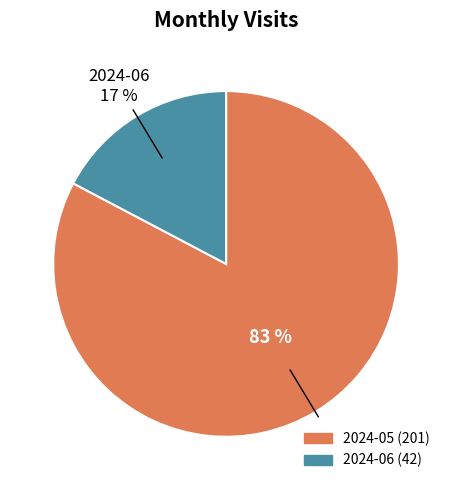

How many slices are in this pie chart?

2